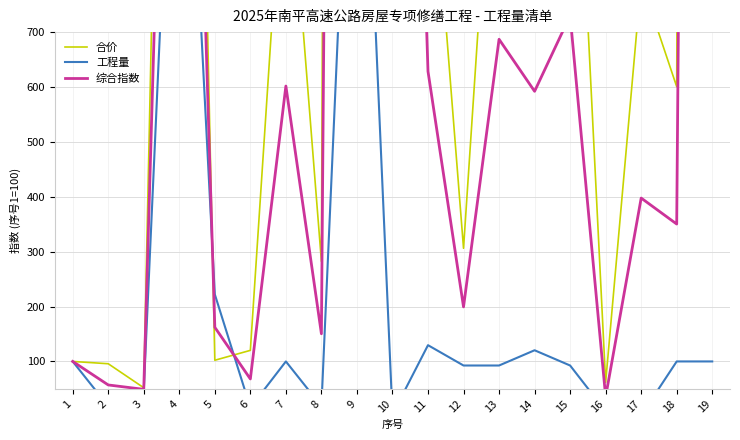

What is the average value of the 工程量 series?

222.5